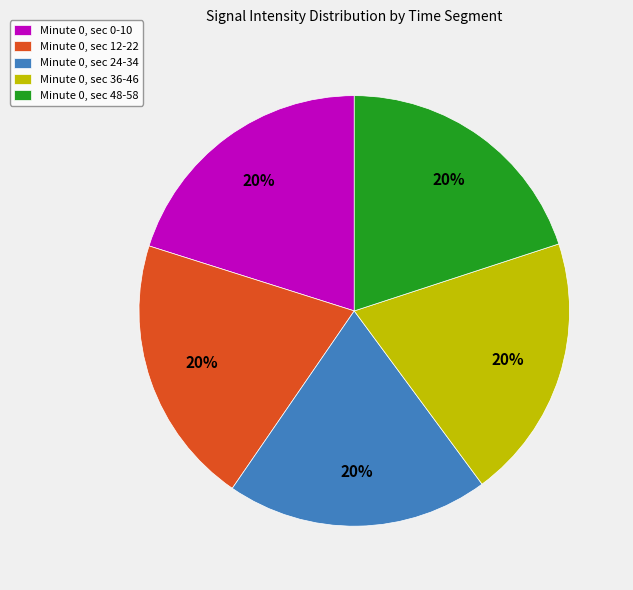

What percentage is the Minute 0, sec 48-58 slice, to the nearest percent?

20%